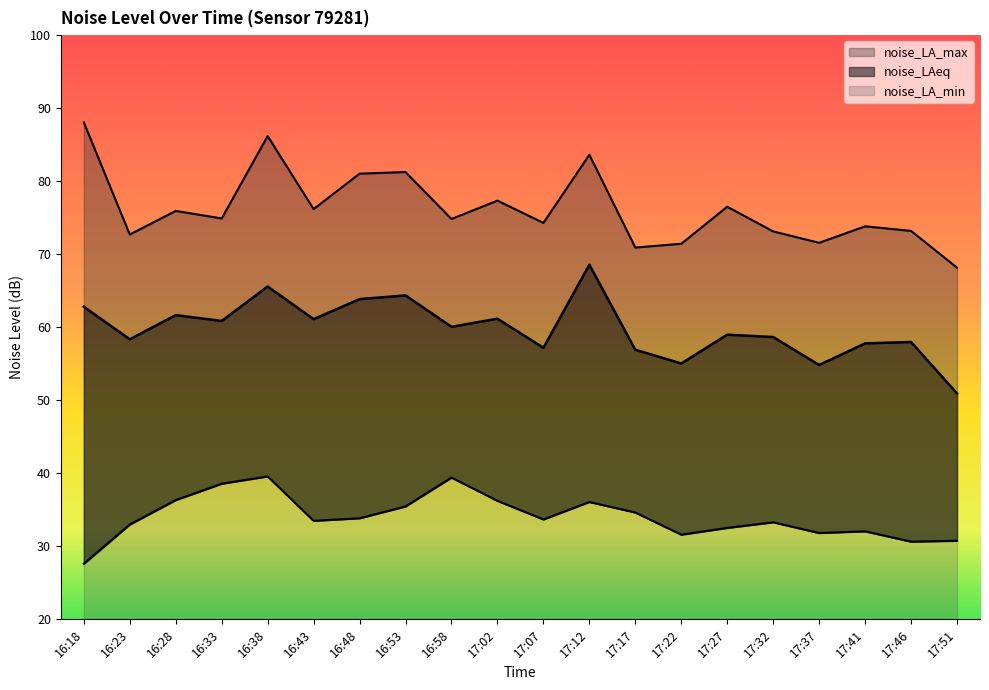

What is the sum of all noise_LA_max values?

1525.0